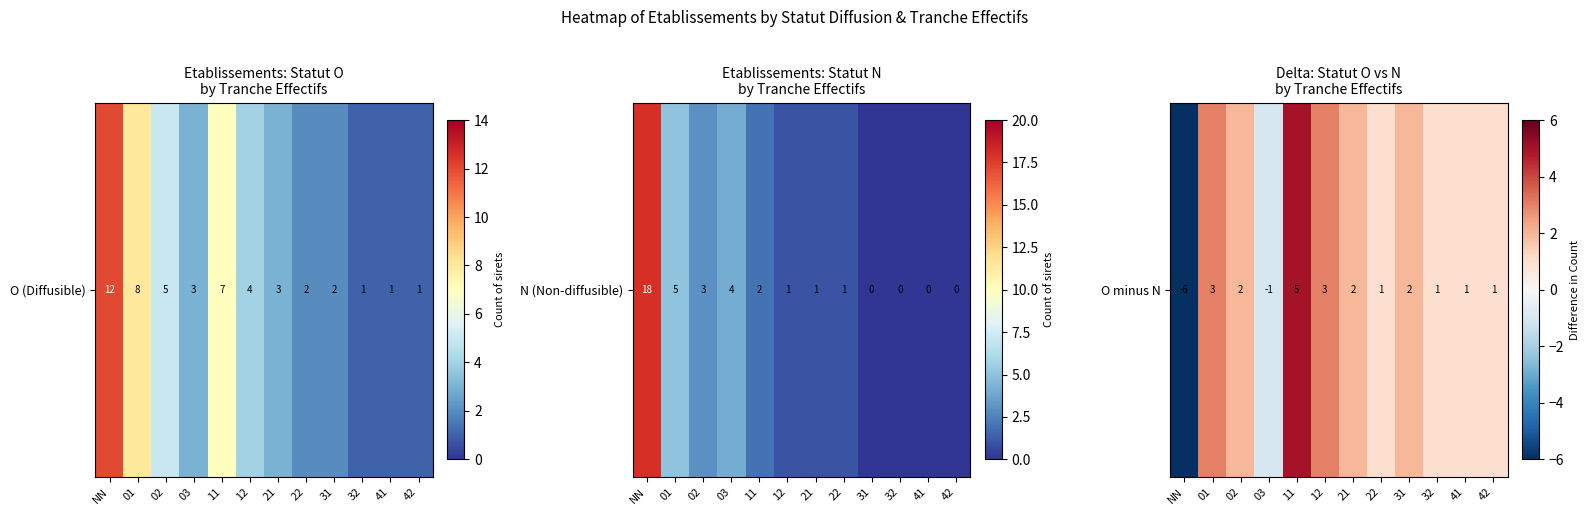

What is the difference between the maximum and minimum values?

11